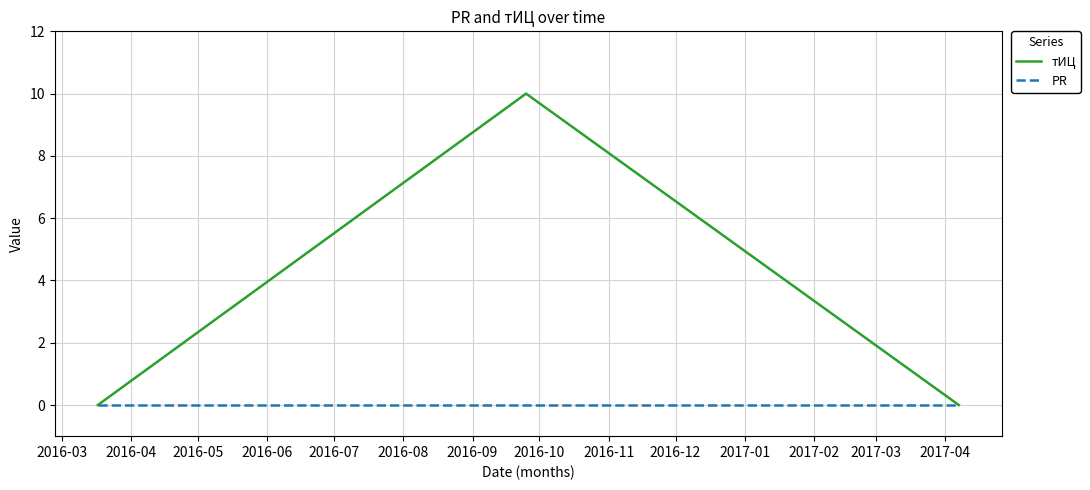

What are all the series names shown in the legend?

тИЦ, PR